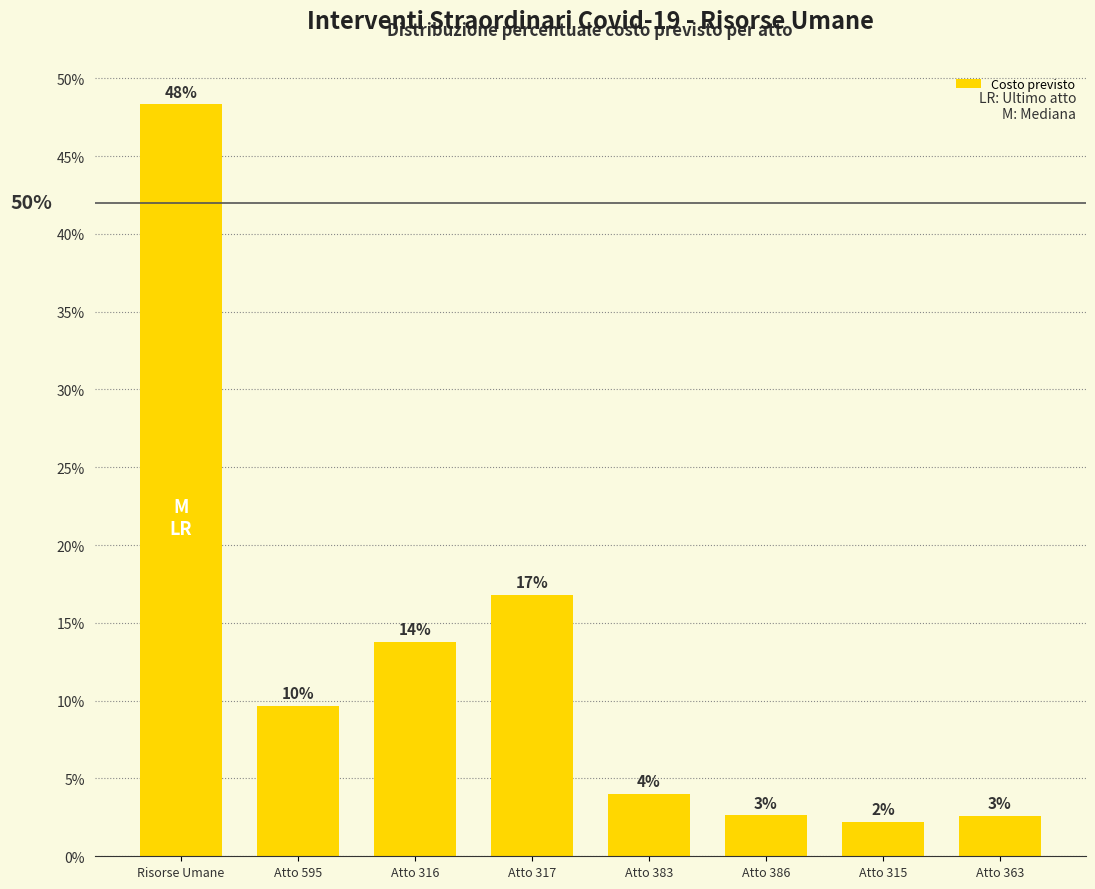

How many bars are there in total?

8